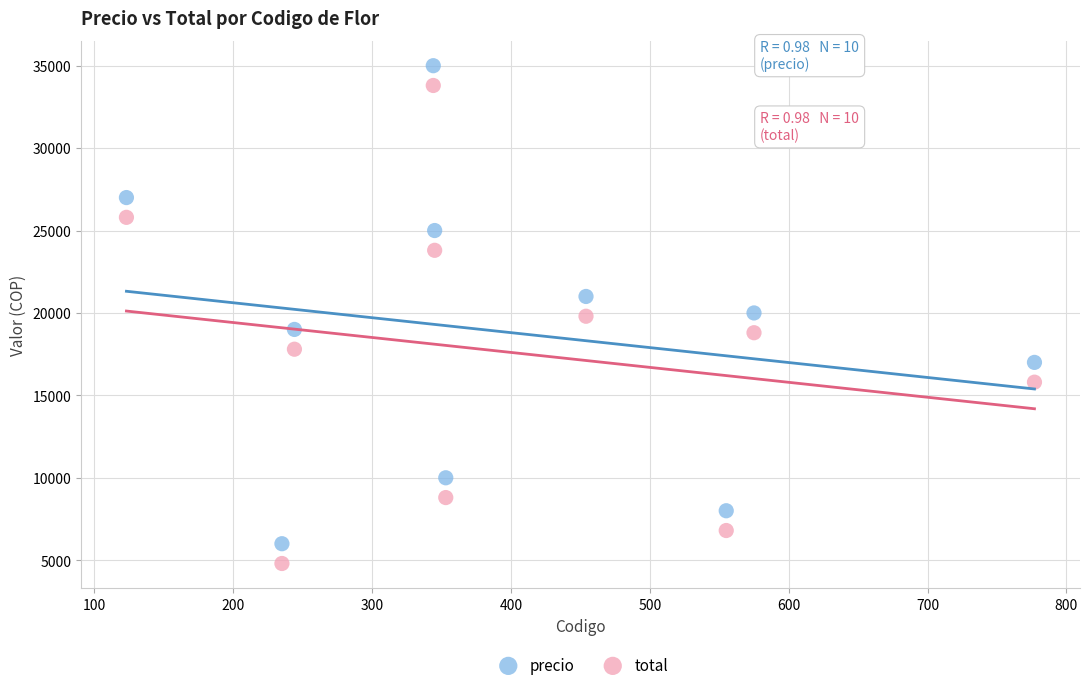

Across all data points, what is the range of Y values (max minus min)?

30200